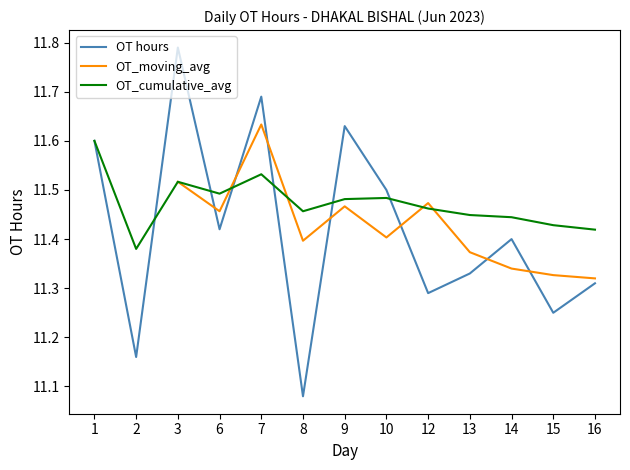

The value at 1 is 11.6. True or false?

True